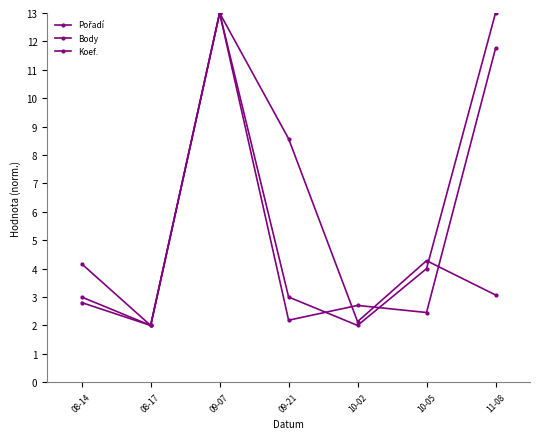

Rank the categories by Koef. value from lowest to highest.

08-17, 10-02, 08-14, 09-21, 10-05, 09-07, 11-08